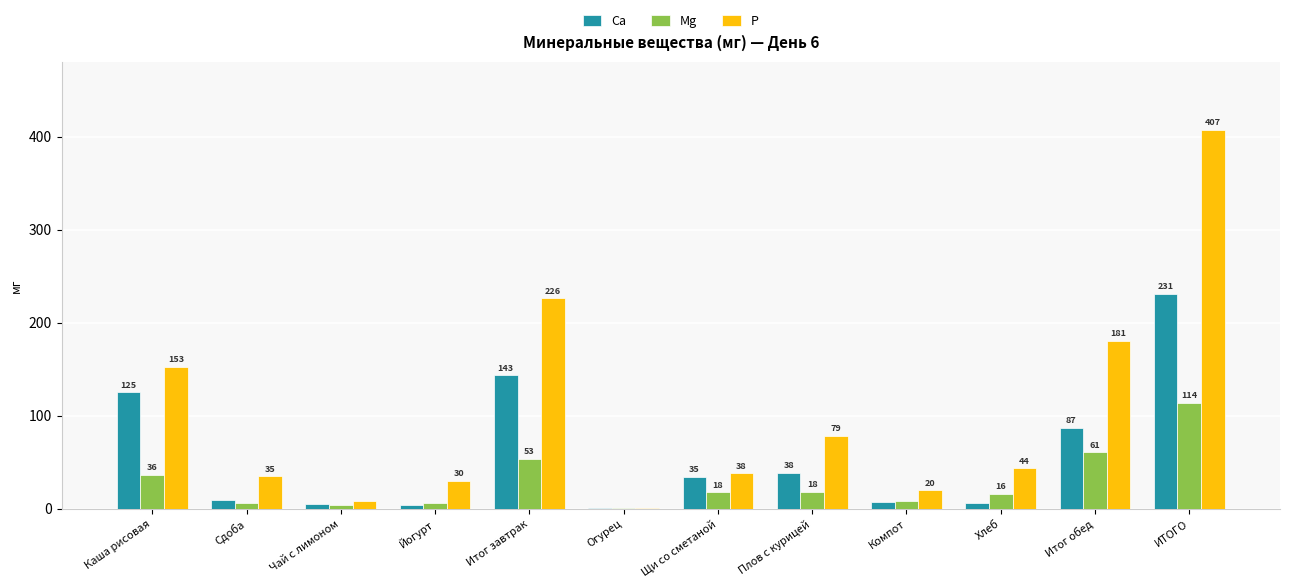

At which label does Mg first exceed 17?

Каша рисовая